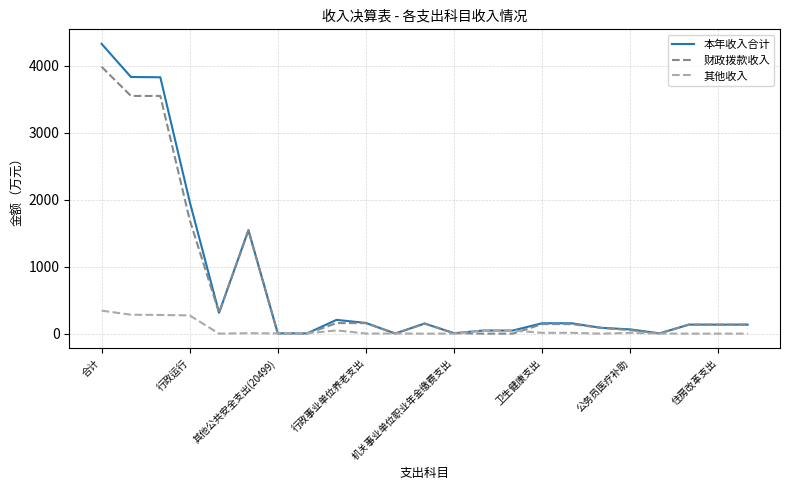

Does the chart have visible grid lines?

Yes